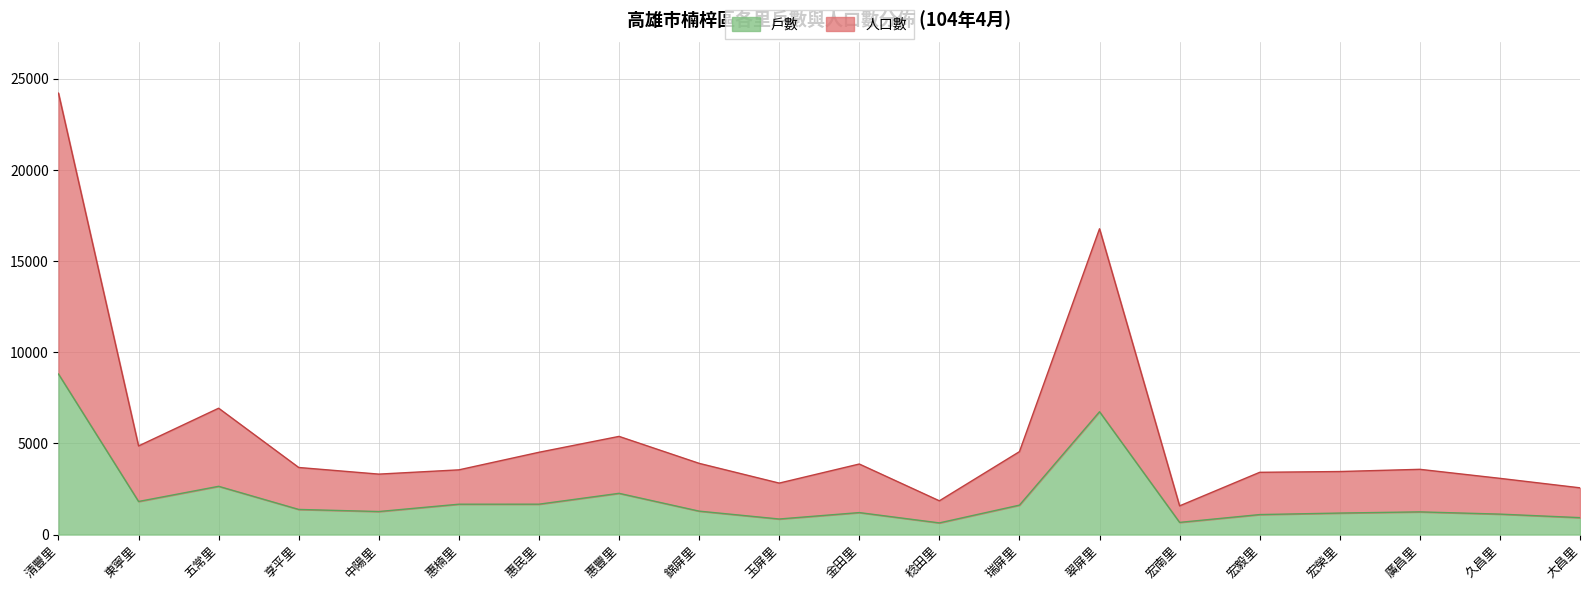

At 宏毅里, list the series in order from largest to smallest.

人口數, 戶數